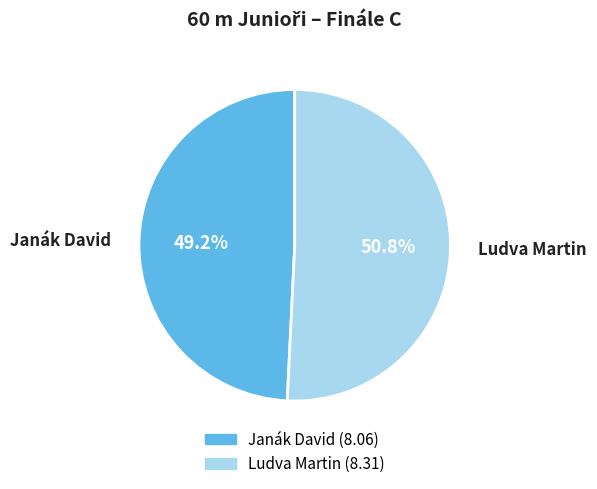

Which slice is the smallest?

Janák David